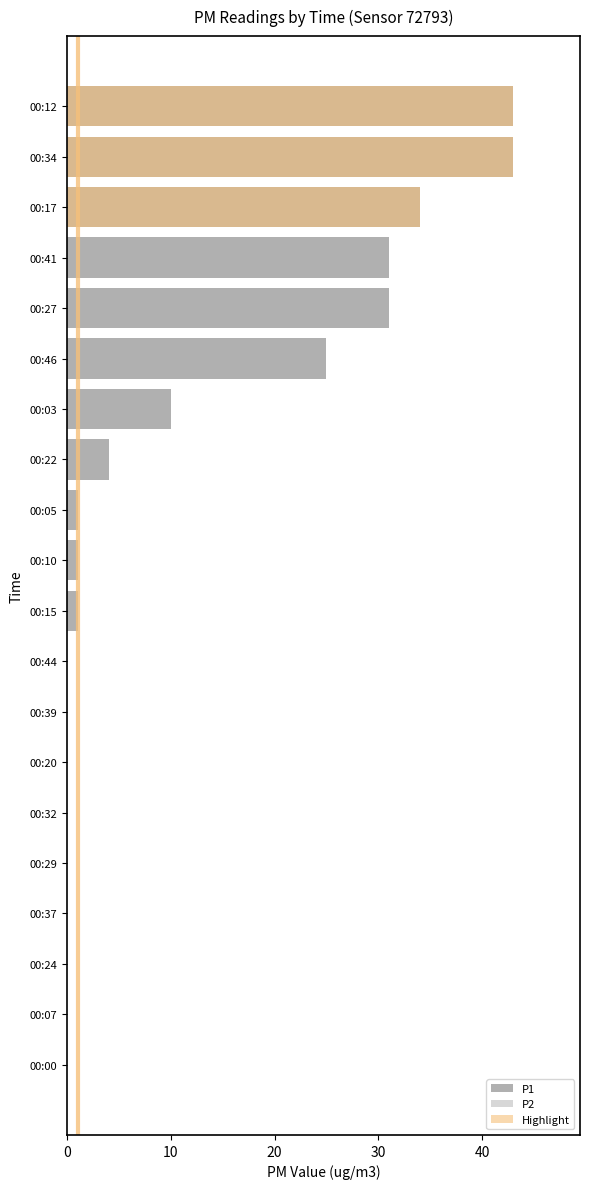

Rank the series by their maximum value, from lowest to highest.

P1, P2